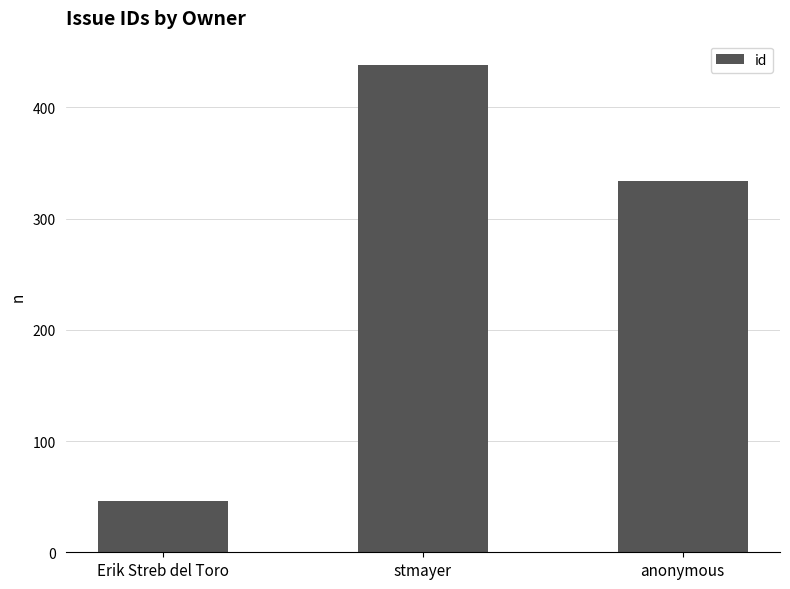

What is the label of the 3rd bar from the left?

anonymous